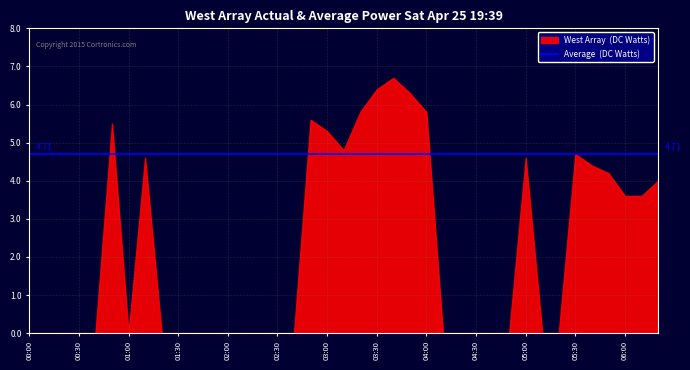

Between 01:30 and 05:00, which is larger?

05:00